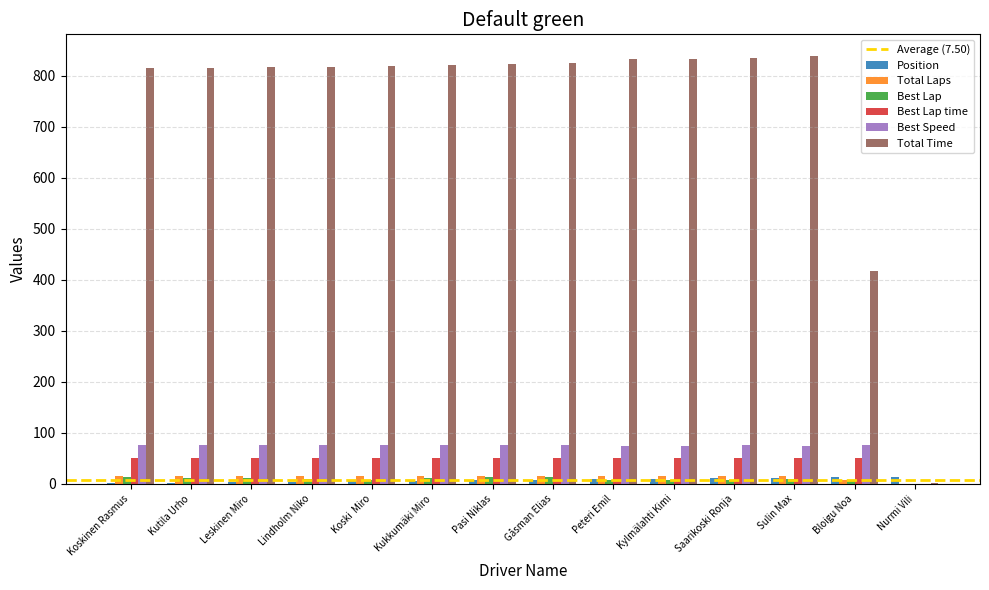

True or false: Total Time has a value of 416.3 at Bloigu Noa.

True